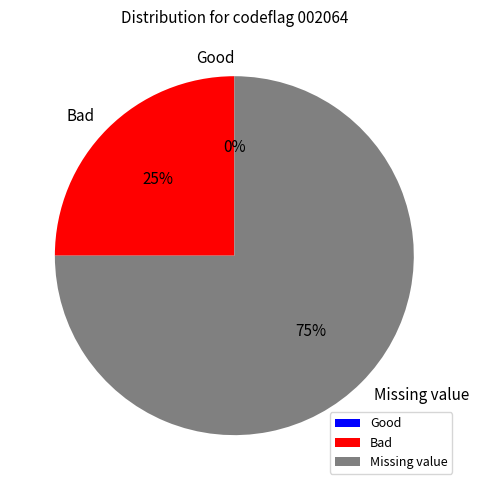

To the nearest percent, what percentage of the pie is Bad?

25%